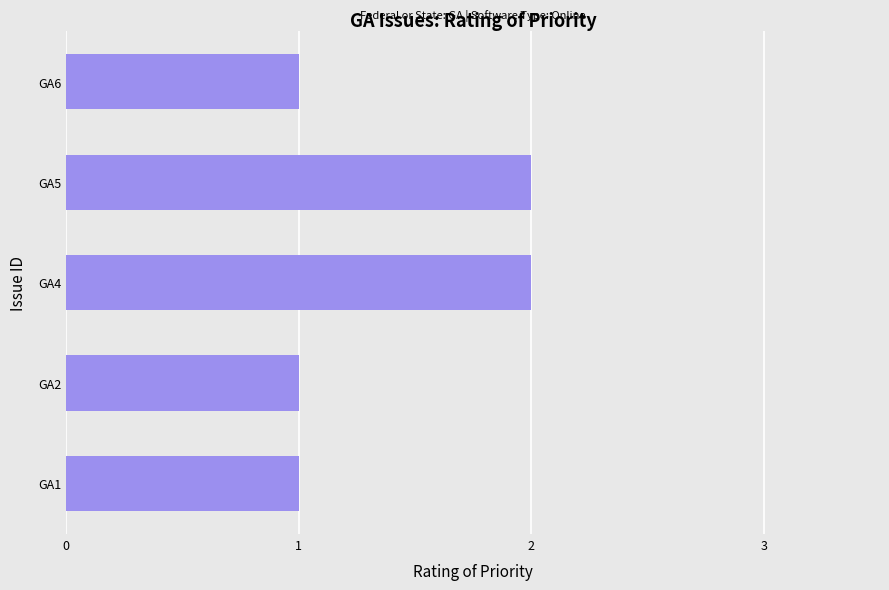

Count the values in the range 1 to 2.

5